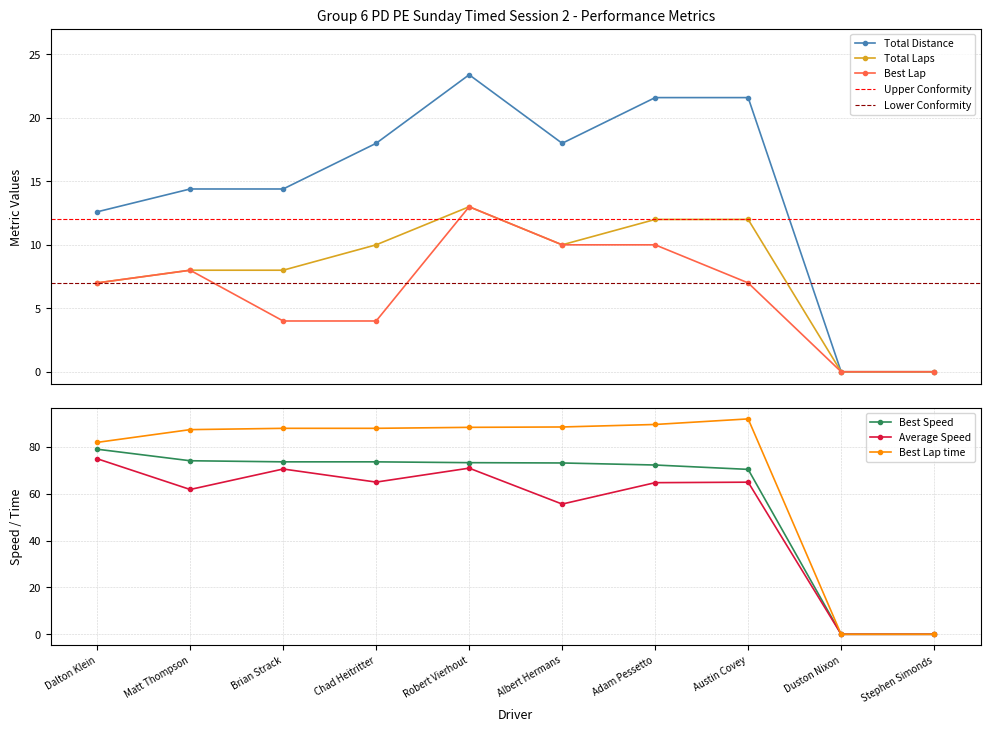

True or false: Best Lap has more than 2 points higher than both neighbors.

False